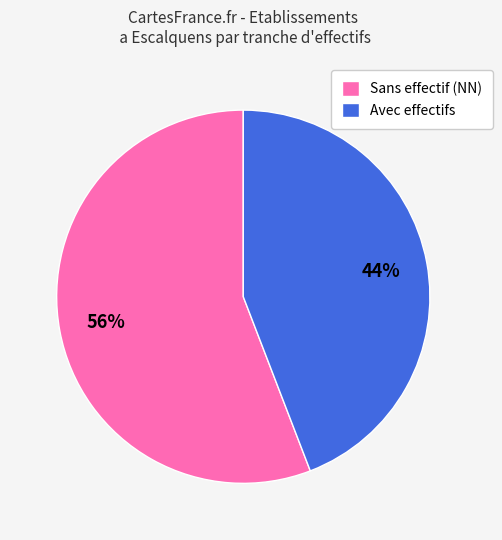

What is the ratio of the value at Avec effectifs to the value at Sans effectif (NN)?

0.8